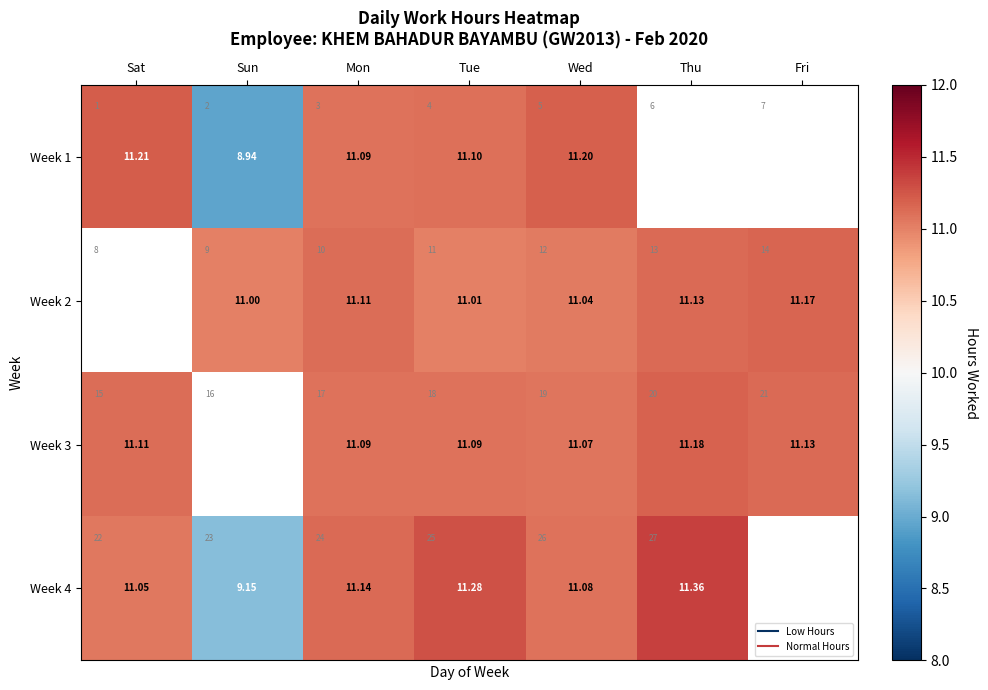

At which label does Week 4 first exceed 11?

Sat